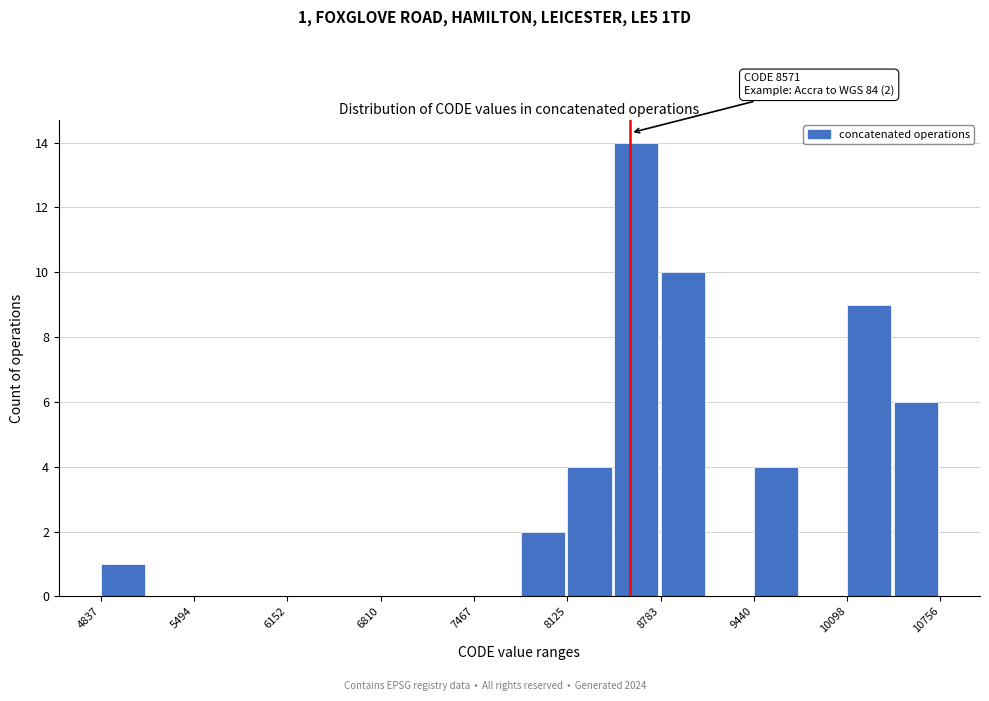

Around what value on the x-axis is the tallest bar? Give the approximate position of its centre, as read against the axis.

8600